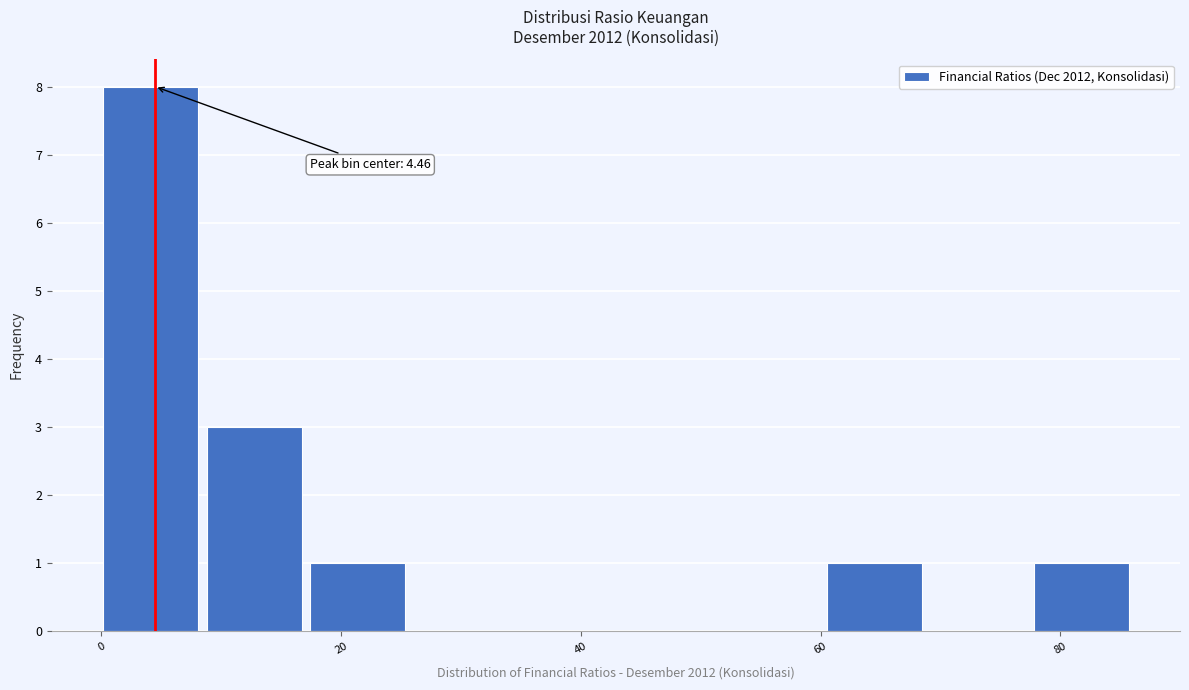

Which range on the x-axis has the tallest bar?

0 to 8